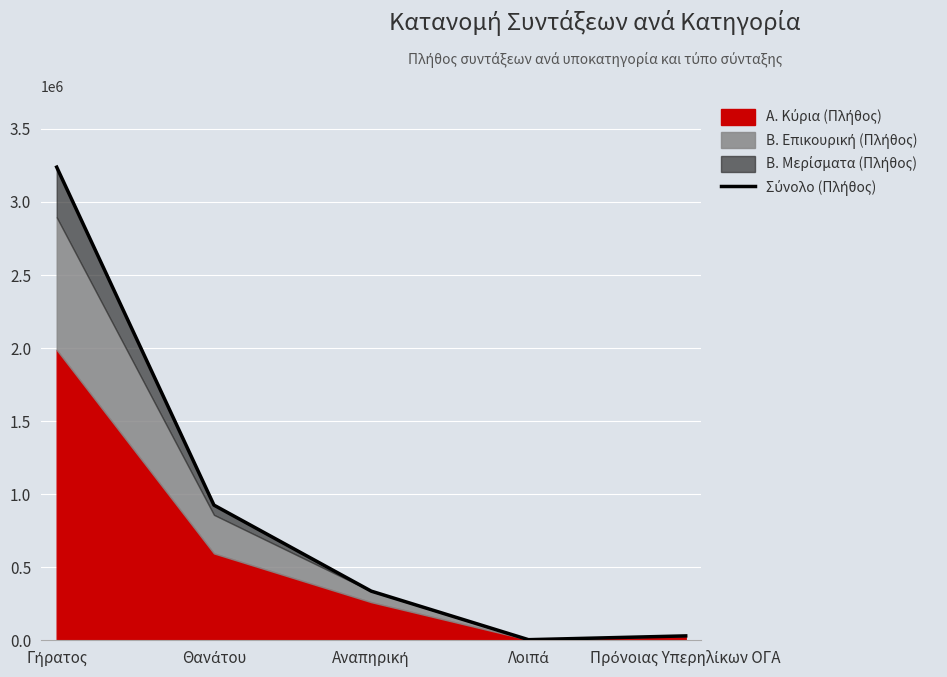

What is the label of the 5th point from the right?

Γήρατος